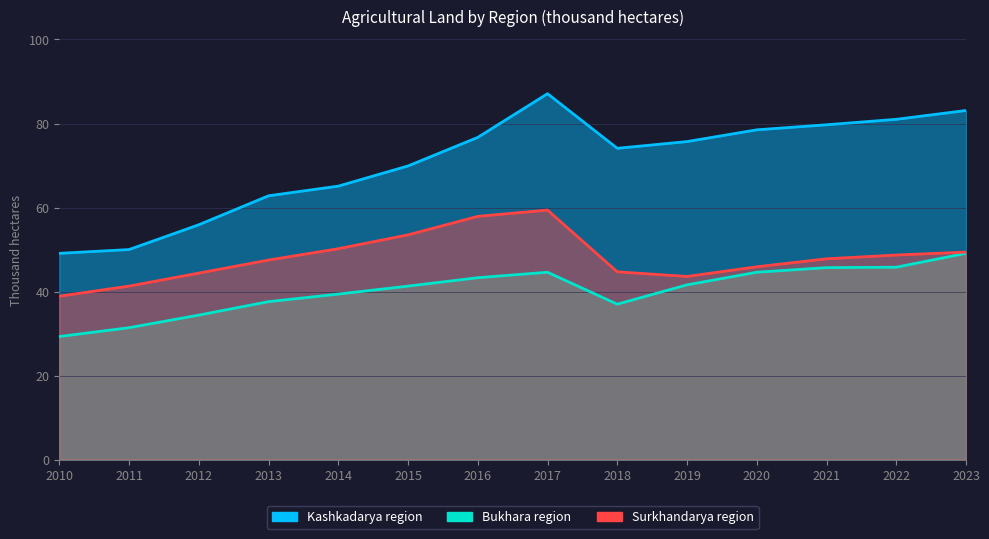

The value of Kashkadarya region at 2018 is 115.0. True or false?

False